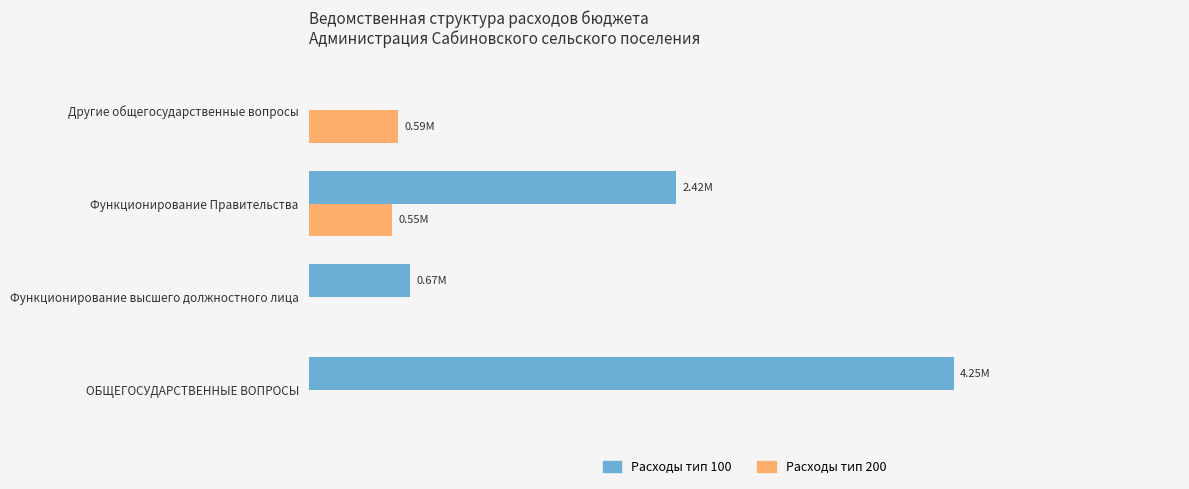

What are all the series names shown in the legend?

Расходы тип 100, Расходы тип 200